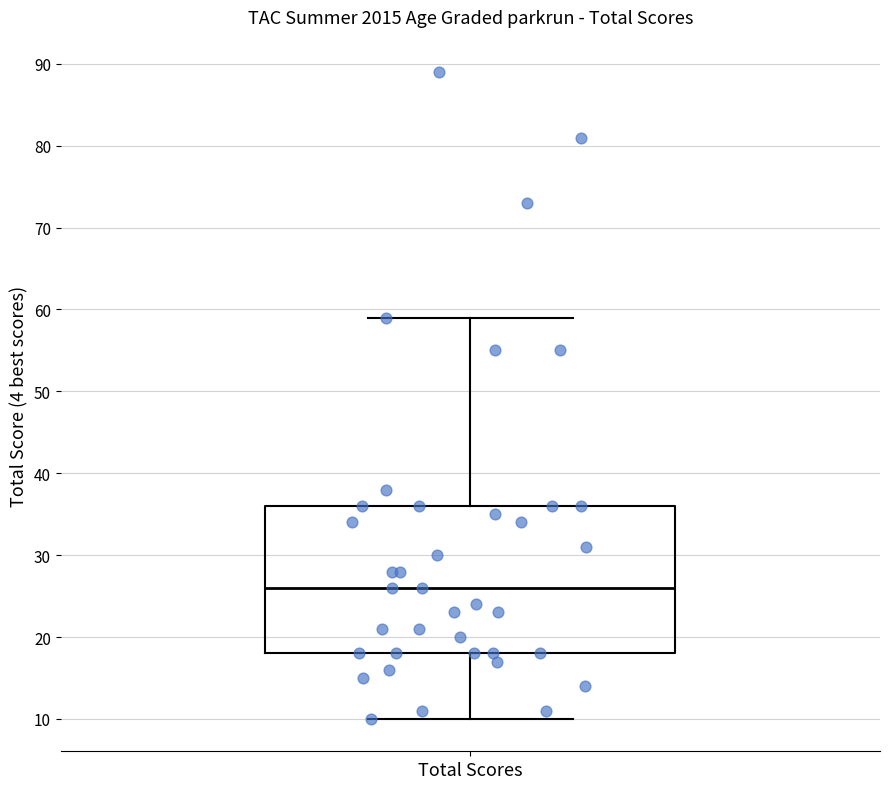

Transcribe this box plot: give where the median line is, the range the box spans, and where the two whiskers end, as read against the y-axis. The values are not printed on the chart, so give them approximately, as read against the axis.

median 26, box 18 to 36, whiskers 10 to 59